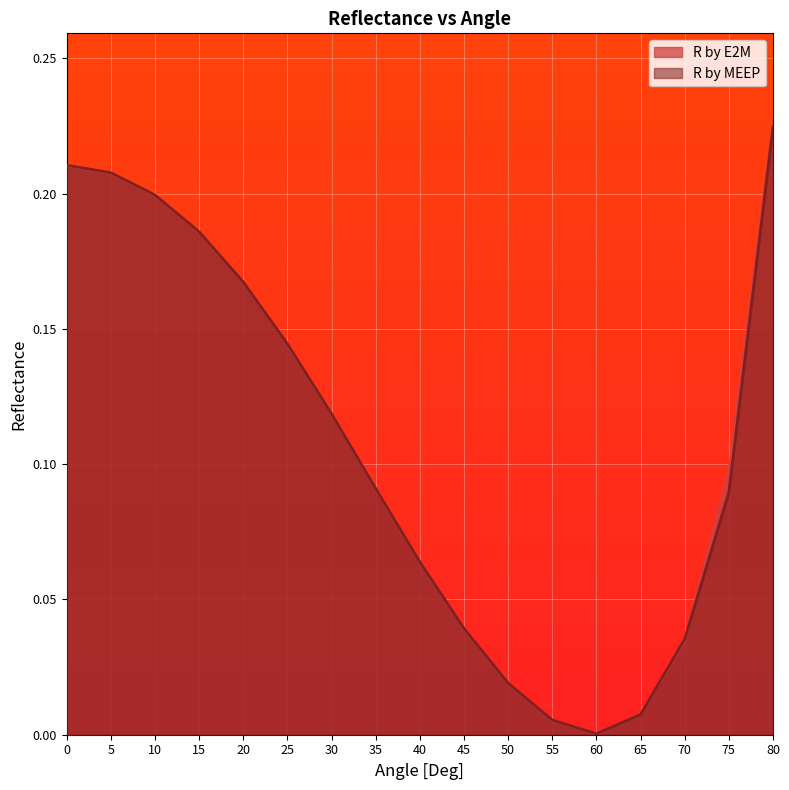

Rank the series by their average value, from lowest to highest.

R by MEEP, R by E2M